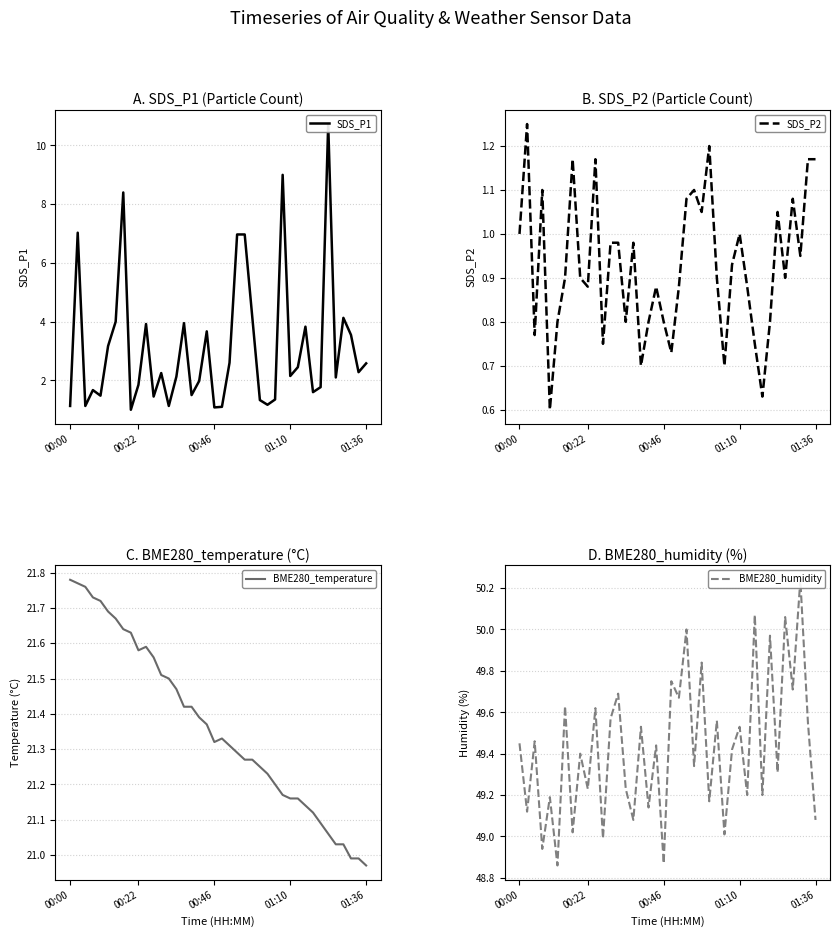

Reading left to right, list all the values displayed in this chart.

SDS_P1: 1.1	7.0	1.1	1.7	1.5	3.2	4.0	8.4	1.0	1.9	3.9	1.4	2.2	1.1	2.1	4.0	1.5	2.0	3.7	1.1	1.1	2.6	7.0	7.0	4.2	1.3	1.2	1.4	9.0	2.1	2.5	3.8	1.6	1.8	10.7	2.1	4.1	3.5	2.3	2.6
SDS_P2: 1.0	1.2	0.8	1.1	0.6	0.8	0.9	1.2	0.9	0.9	1.2	0.8	1.0	1.0	0.8	1.0	0.7	0.8	0.9	0.8	0.7	0.9	1.1	1.1	1.1	1.2	0.9	0.7	0.9	1.0	0.9	0.8	0.6	0.8	1.1	0.9	1.1	0.9	1.2	1.2
BME280_temperature: 21.8	21.8	21.8	21.7	21.7	21.7	21.7	21.6	21.6	21.6	21.6	21.6	21.5	21.5	21.5	21.4	21.4	21.4	21.4	21.3	21.3	21.3	21.3	21.3	21.3	21.2	21.2	21.2	21.2	21.2	21.2	21.1	21.1	21.1	21.1	21.0	21.0	21.0	21.0	21.0
BME280_humidity: 49.5	49.1	49.5	48.9	49.2	48.9	49.6	49.0	49.4	49.2	49.6	49.0	49.6	49.7	49.2	49.1	49.5	49.1	49.4	48.9	49.8	49.7	50.0	49.3	49.8	49.2	49.6	49.0	49.4	49.5	49.2	50.1	49.2	50.0	49.3	50.1	49.7	50.2	49.5	49.1